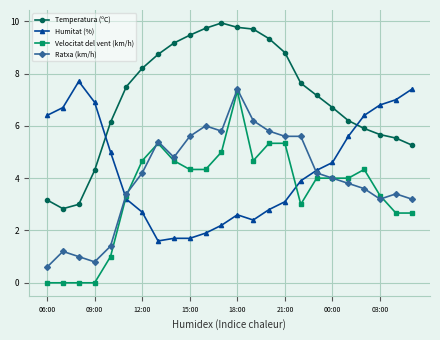

How many intersections are there between Velocitat del vent (km/h) and Humitat (%)?

2